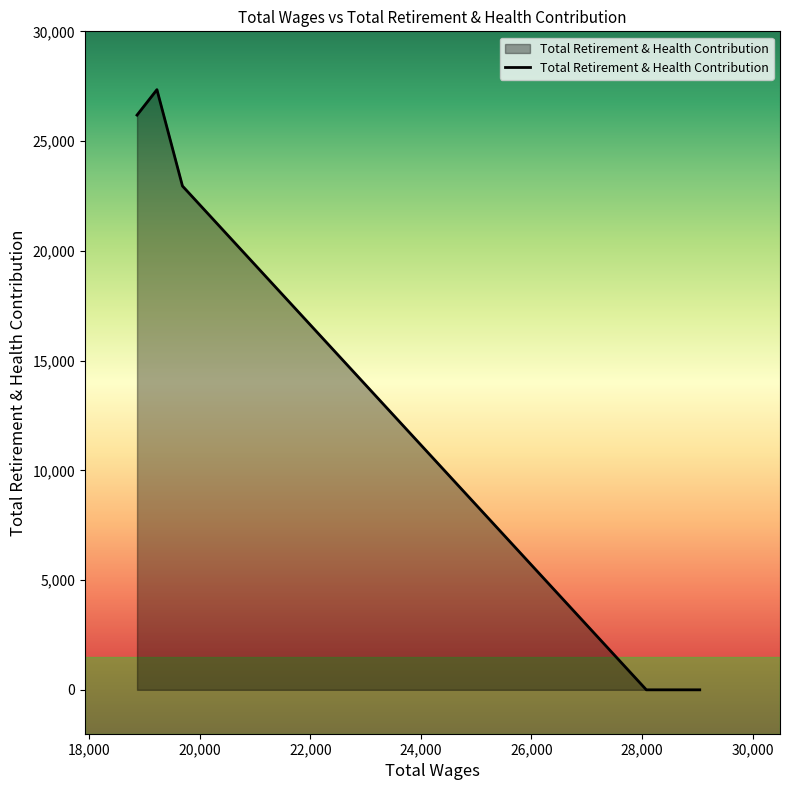

How many series are shown in this chart?

1